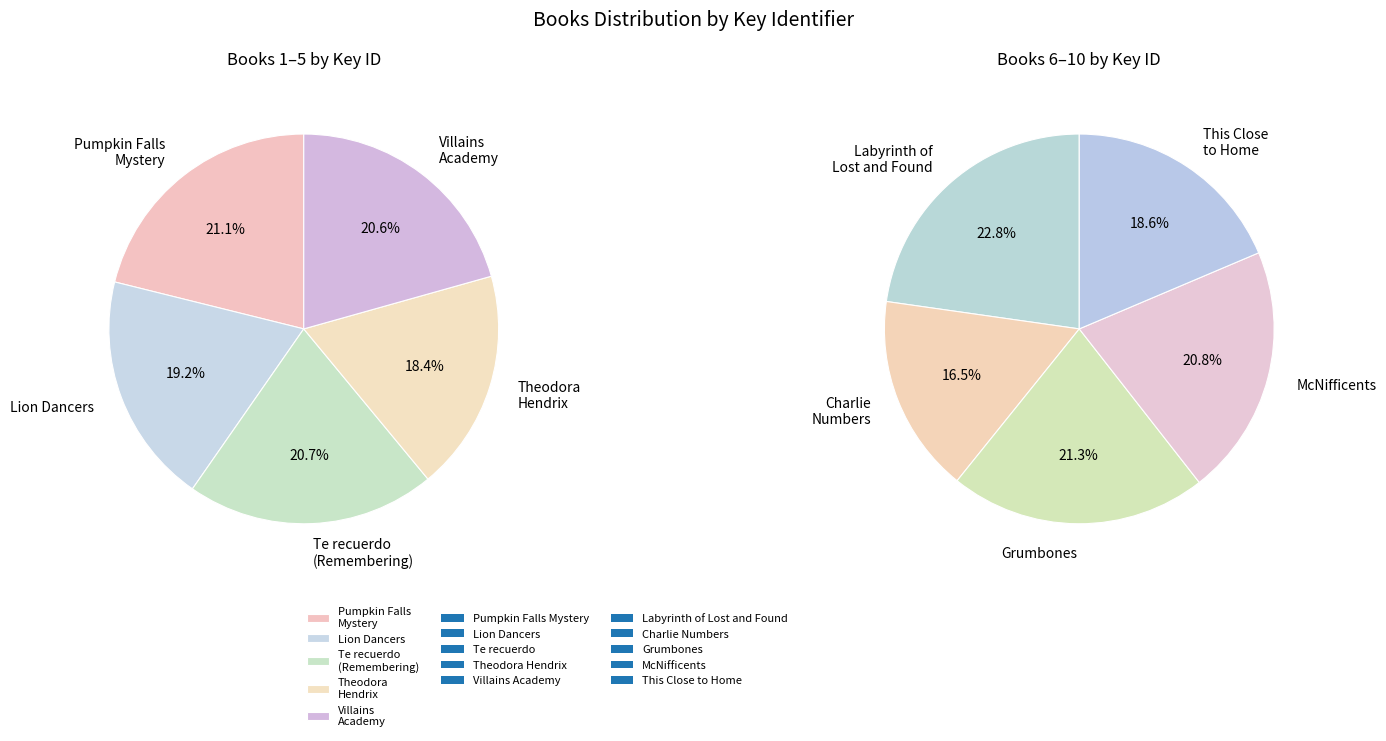

How many slices are in this pie chart?

10